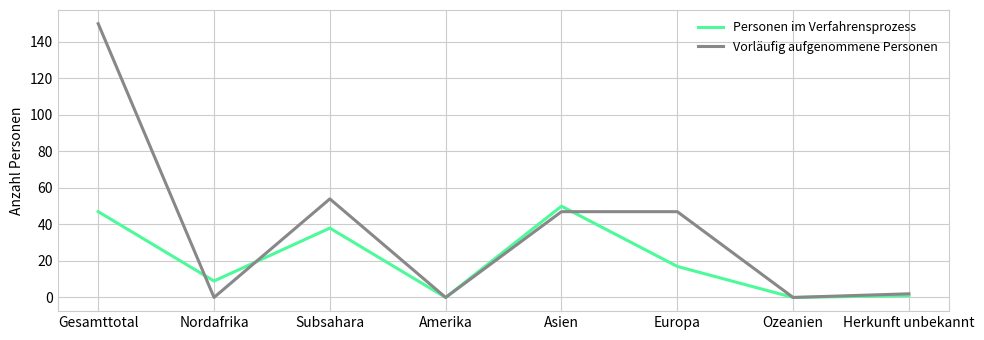

Between Subsahara and Ozeanien, which series saw the biggest shift?

Vorläufig aufgenommene Personen